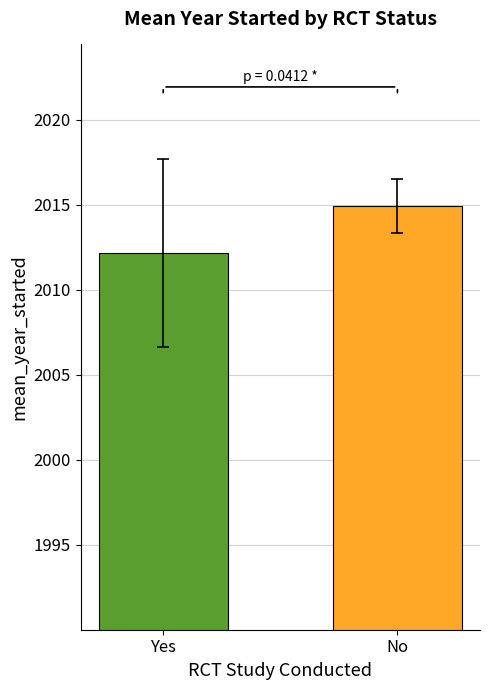

What is the smallest value displayed?

2012.2